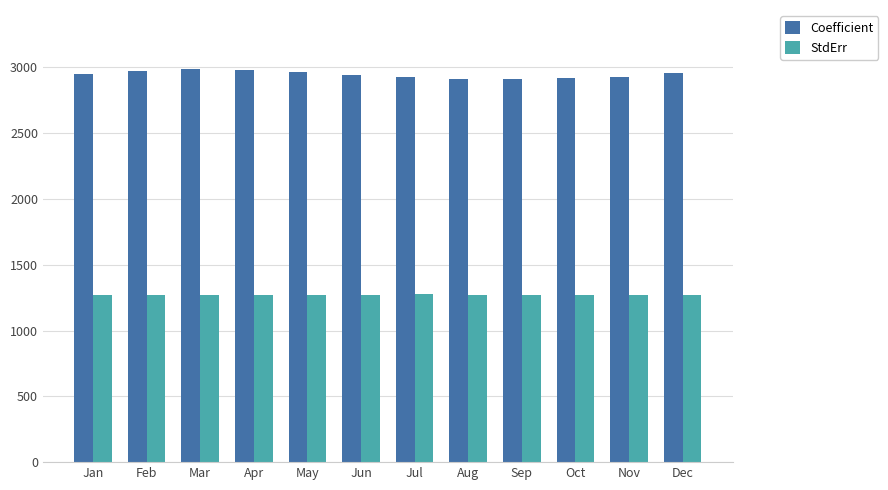

What is the average value of the Coefficient series?

2945.6